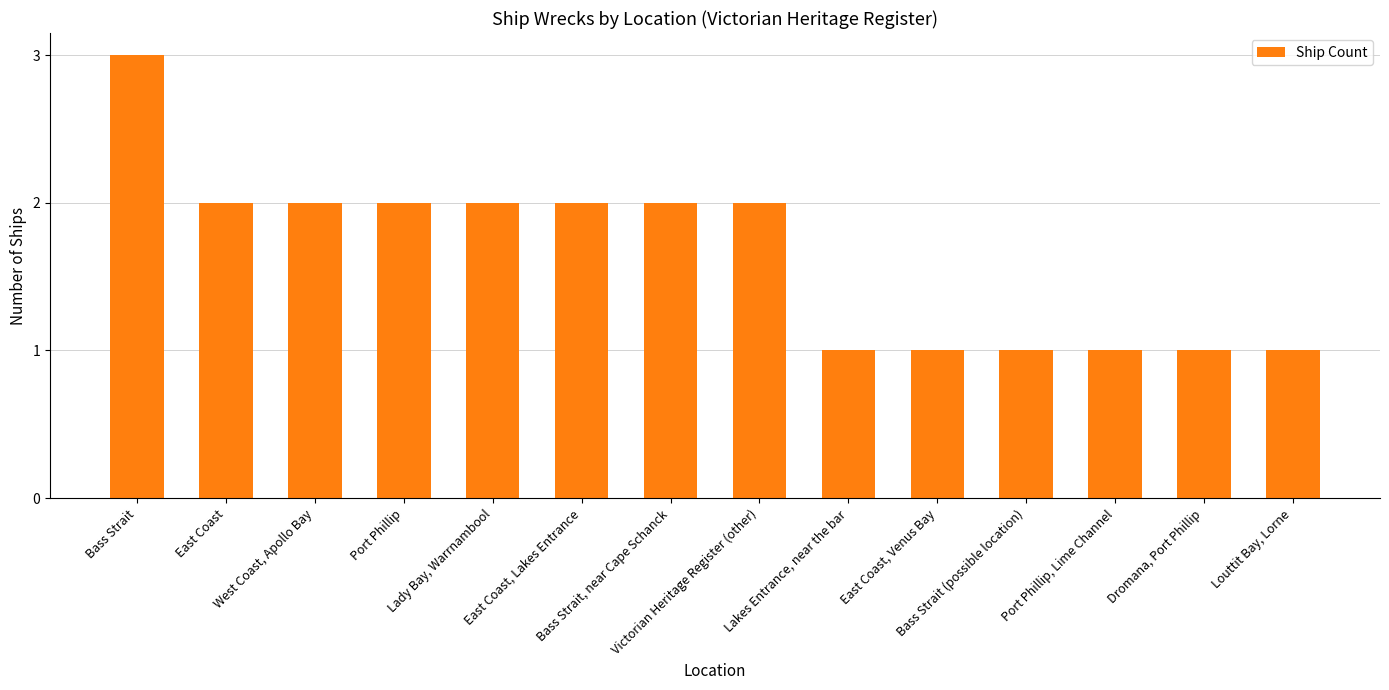

How many data points does each series have?

14